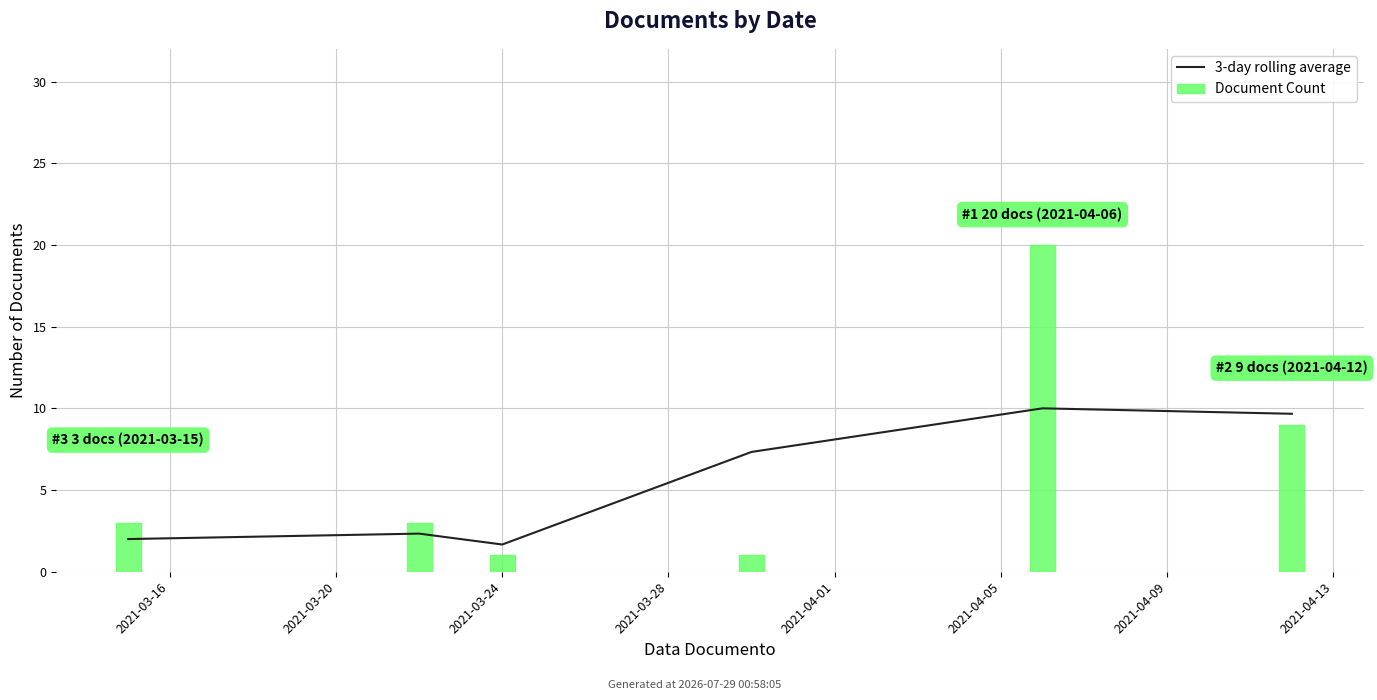

What is the difference between the 3-day rolling average values at 2021-03-16 and 2021-03-24?

0.3